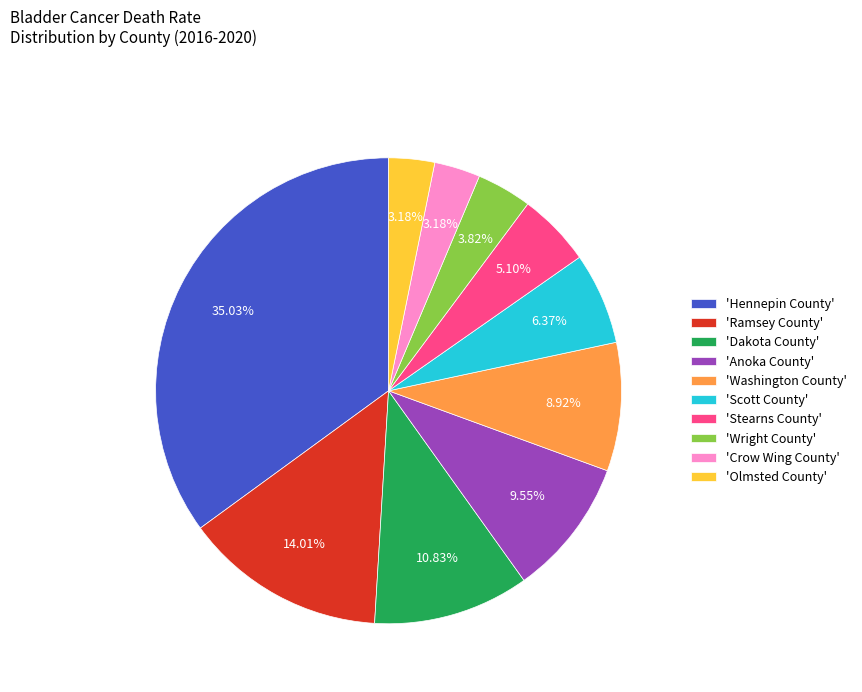

Which slice is the largest?

'Hennepin County'